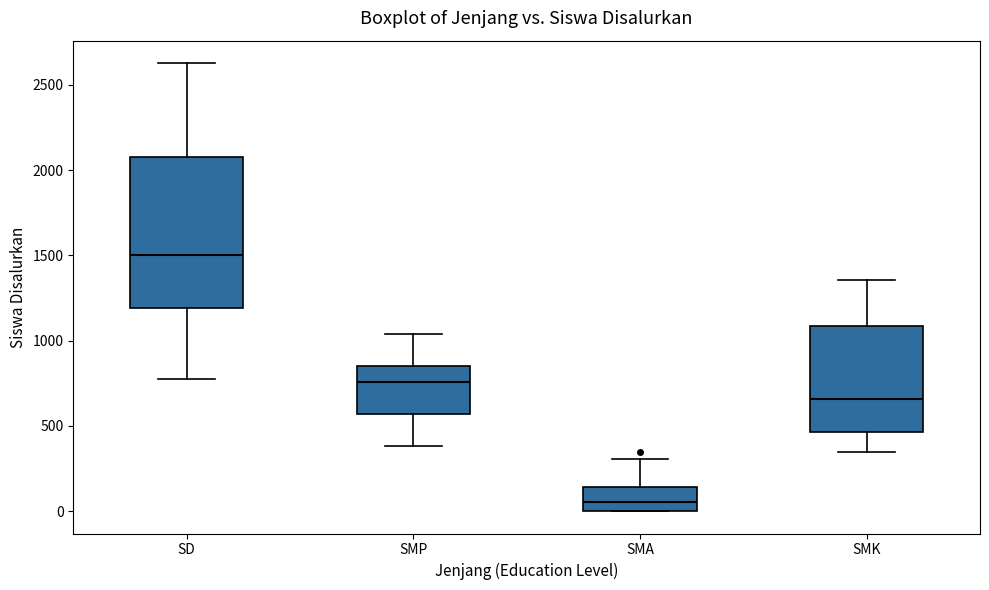

Where does the lower whisker of the box for SMK end on the y-axis? The values are not printed on the chart, so give them approximately, as read against the axis.

350